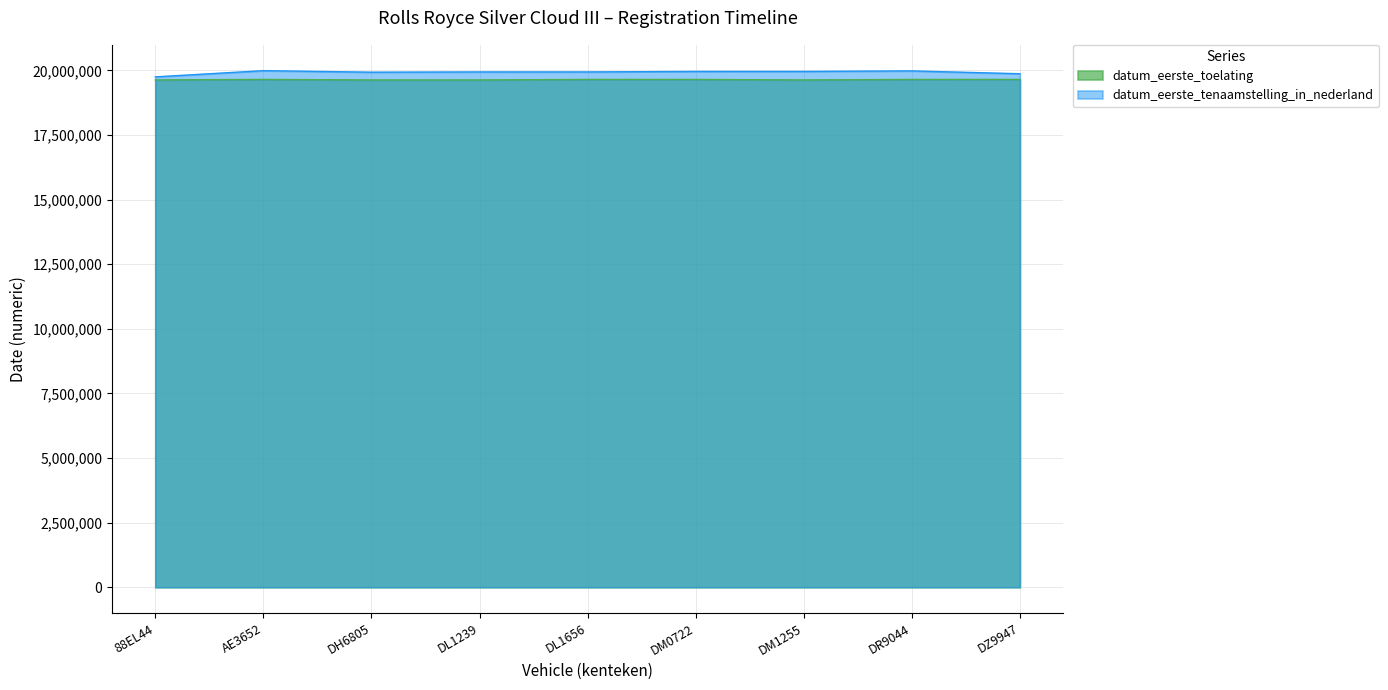

Reading left to right, what are all the values shown in this chart?

datum_eerste_toelating: 88EL44=19630630	AE3652=19650630	DH6805=19630101	DL1239=19630228	DL1656=19650304	DM0722=19650228	DM1255=19630506	DR9044=19650228	DZ9947=19650630
datum_eerste_tenaamstelling_in_nederland: 88EL44=19750114	AE3652=19990203	DH6805=19931029	DL1239=19941110	DL1656=19941214	DM0722=19960403	DM1255=19960503	DR9044=19980522	DZ9947=19871124